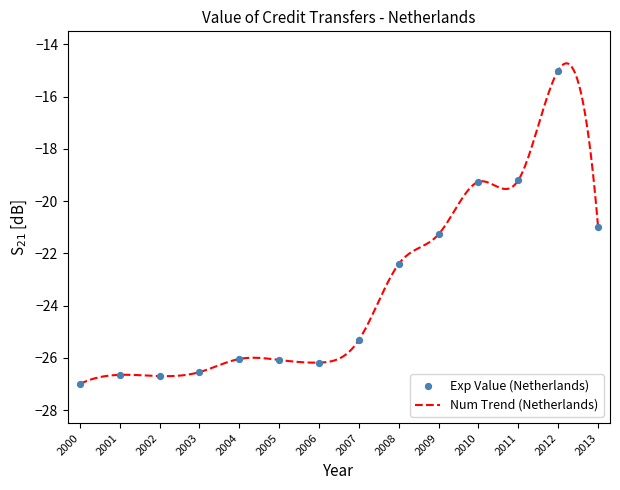

What is the minimum value shown in the chart?

-27.0